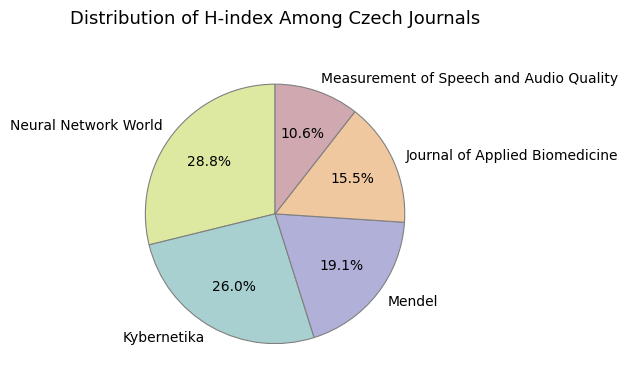

To the nearest percent, what percentage of the pie is Kybernetika?

26%